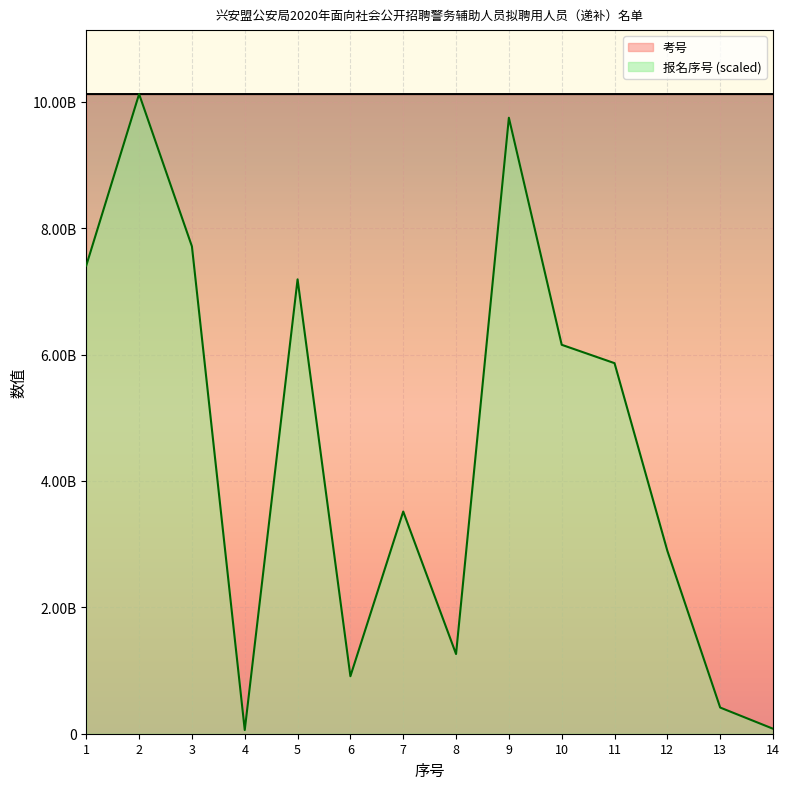

Read the 报名序号 value at 6.

909820392.4